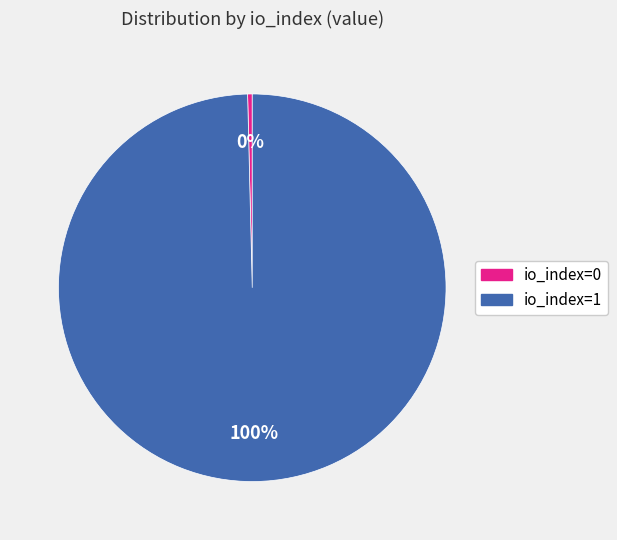

How many segments does this pie chart have?

2